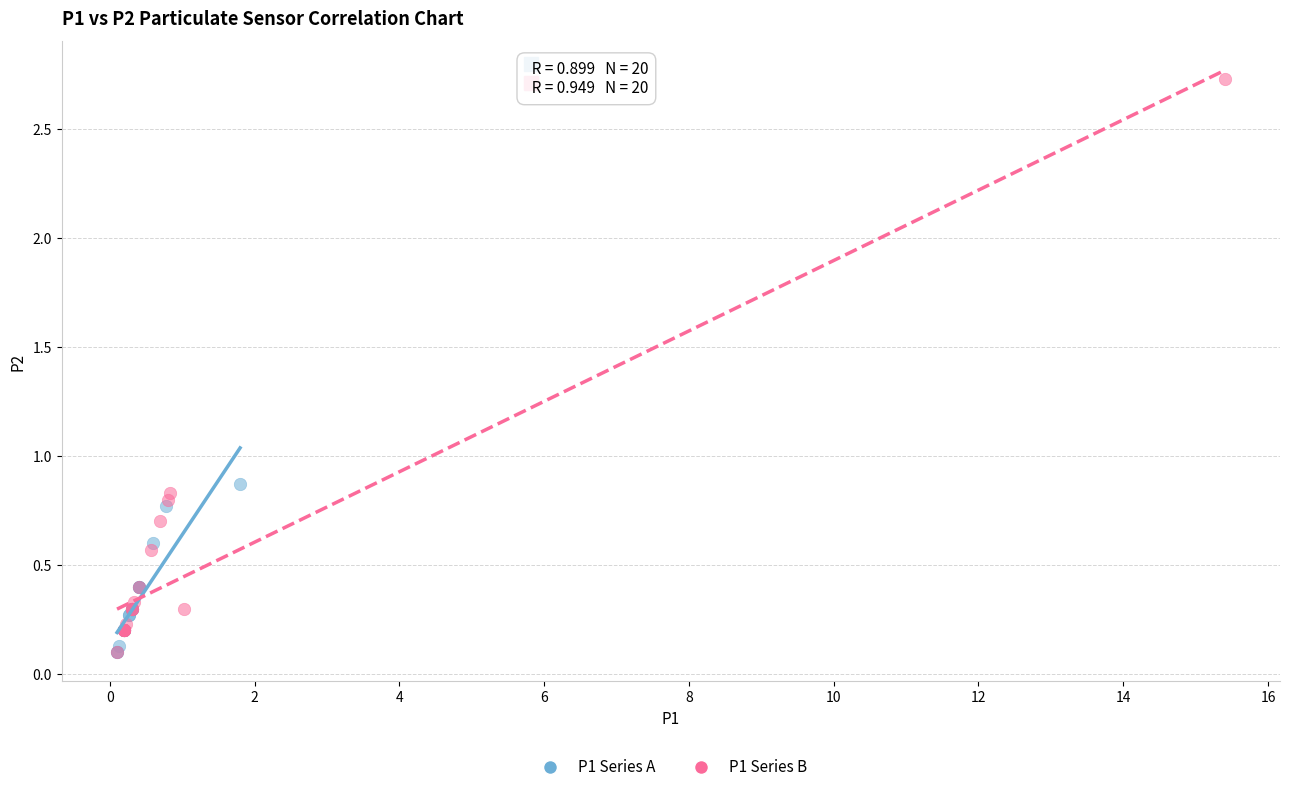

Which series reaches the maximum Y coordinate?

P1 Series B